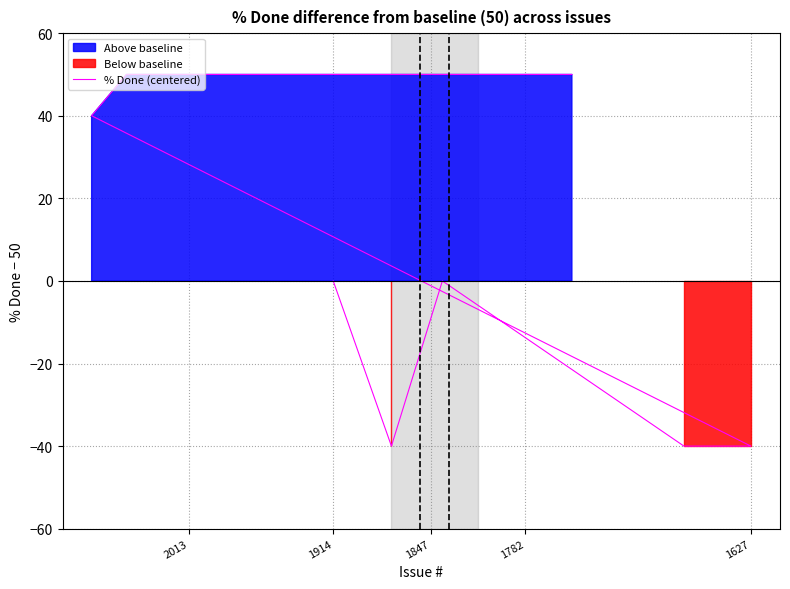

Where is the first local minimum?

1627